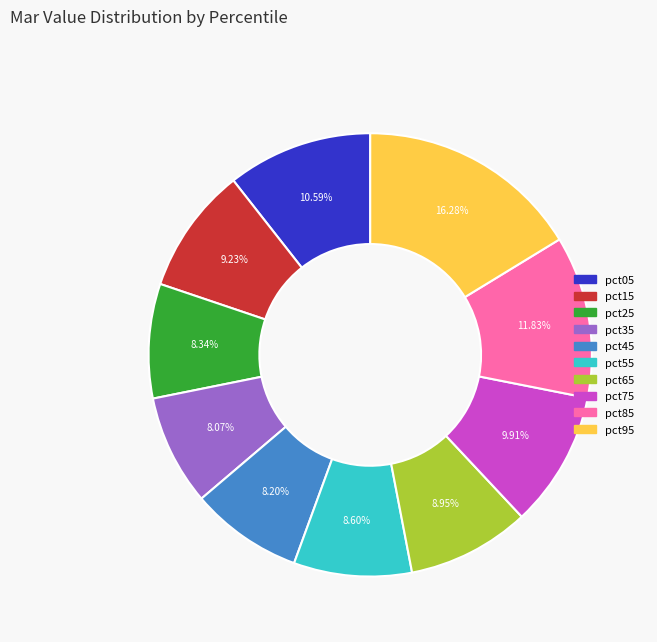

Is it true that pct15 is 1% of the pie?

False